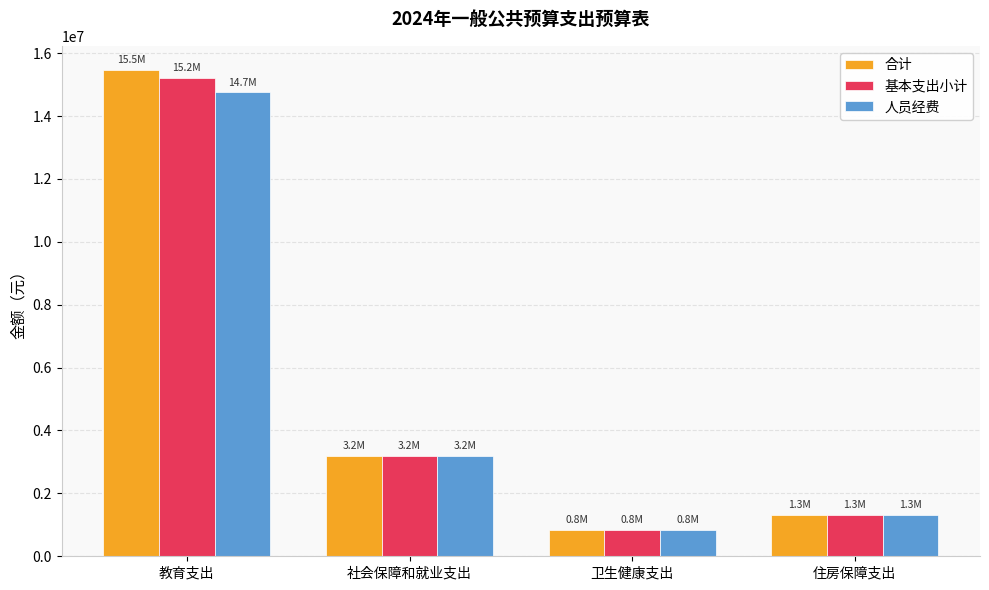

What are all the series names shown in the legend?

合计, 基本支出小计, 人员经费